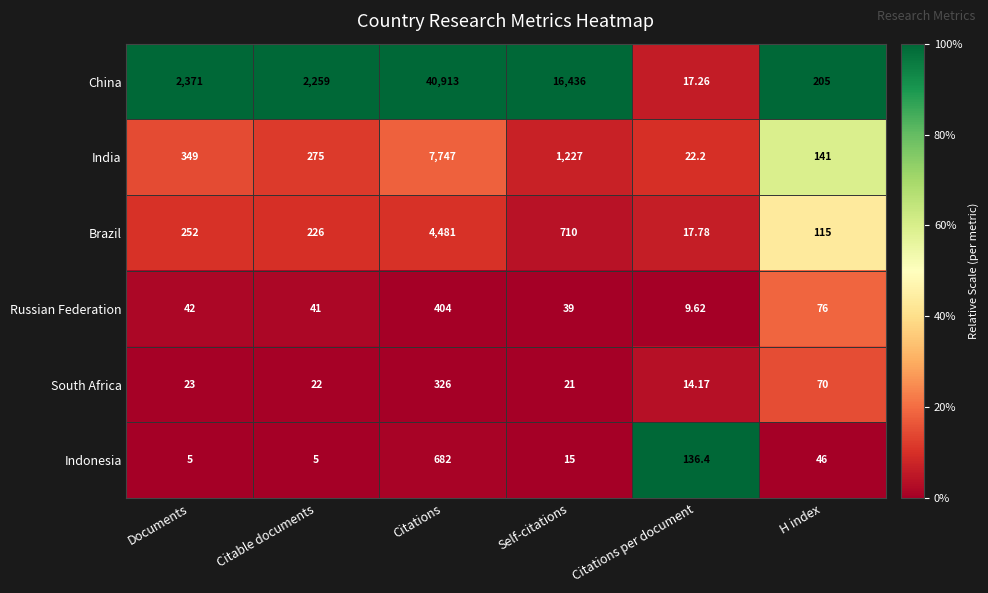

Which series has the widest spread of values?

China